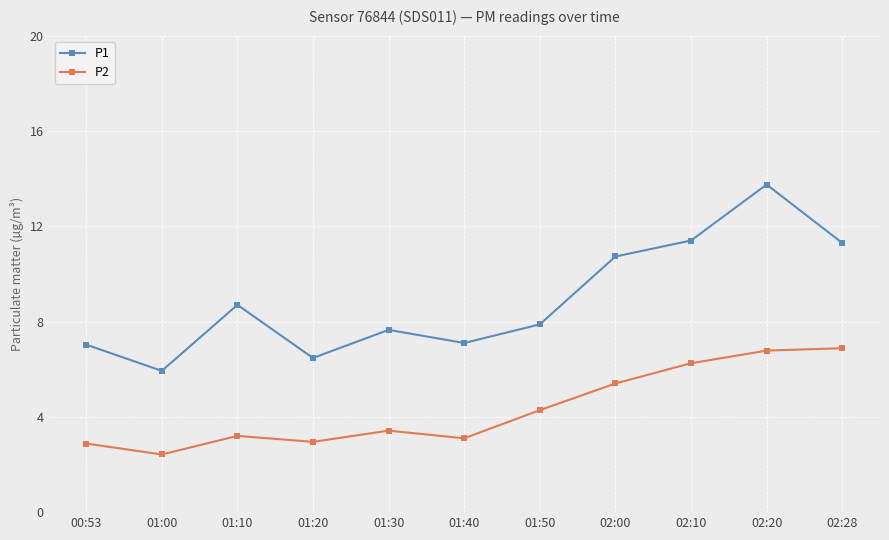

The value of P1 at 01:30 is 3.8. True or false?

False